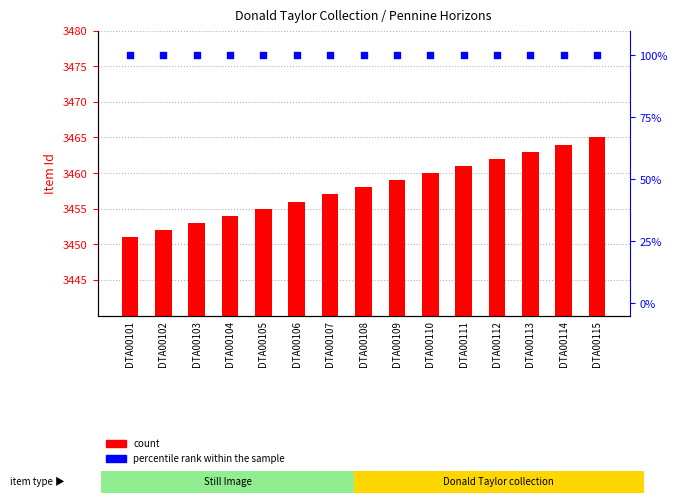

What is the total value across all series at DTA00101?

3551